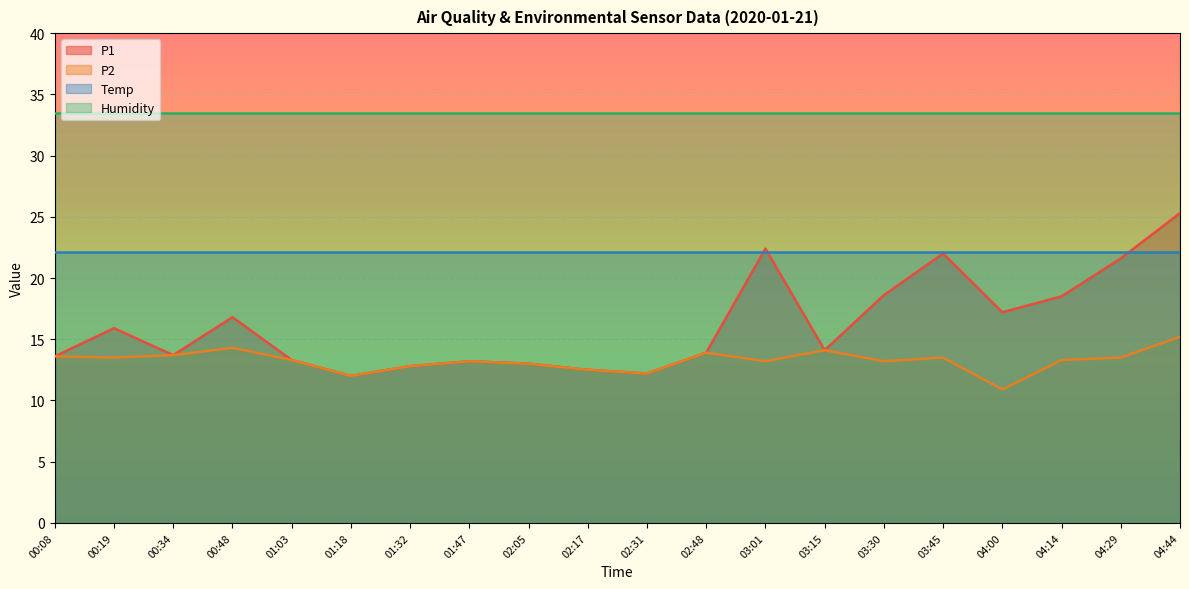

What position from the left is 00:08?

1